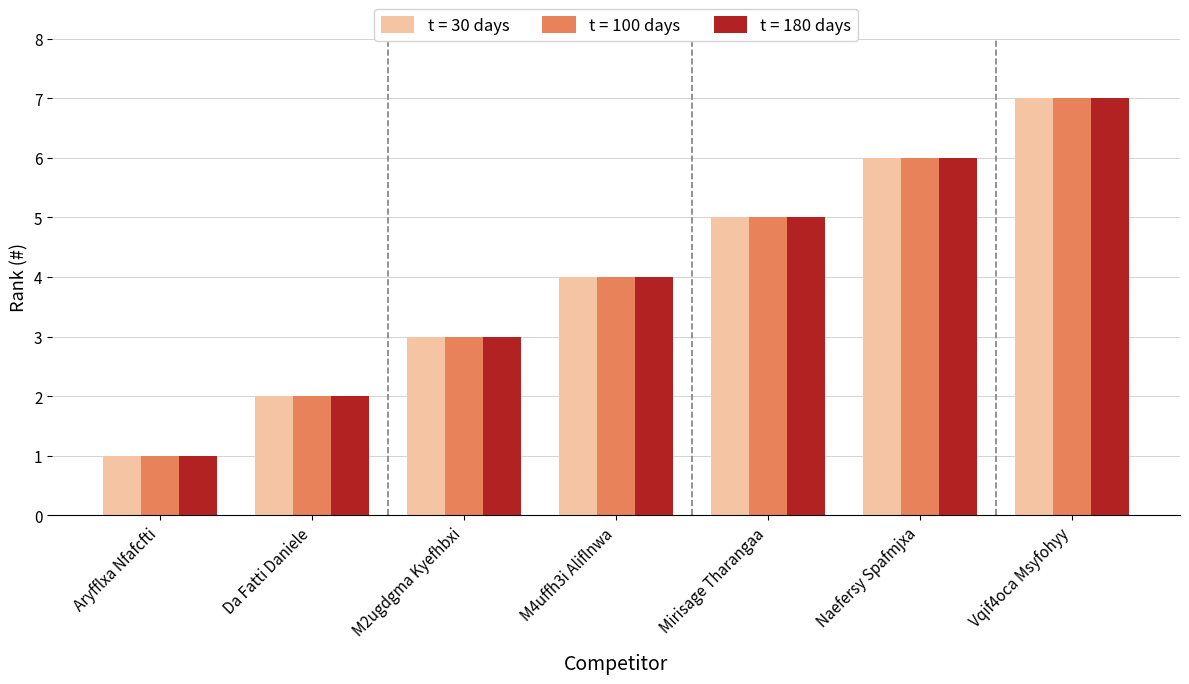

Which category has the lowest value in the t = 30 days series?

Aryfflxa Nfafcfti